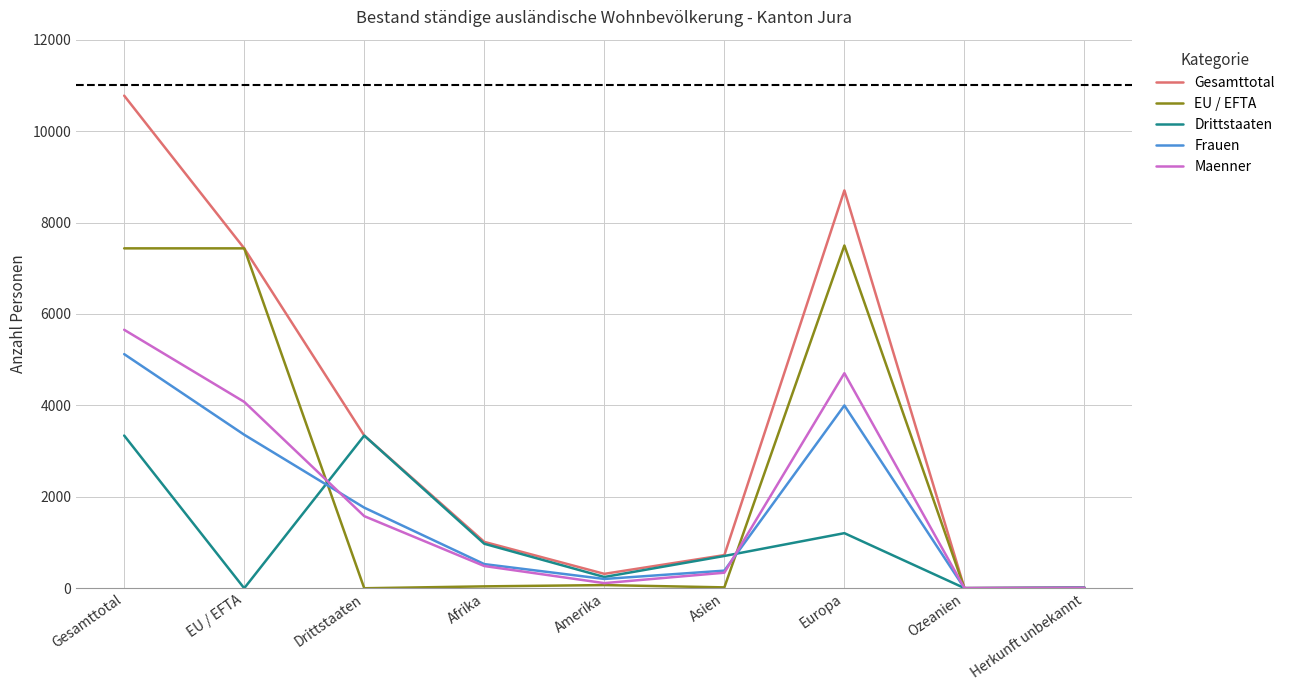

Rank the series by their maximum value, from lowest to highest.

Drittstaaten, Frauen, Maenner, EU / EFTA, Gesamttotal